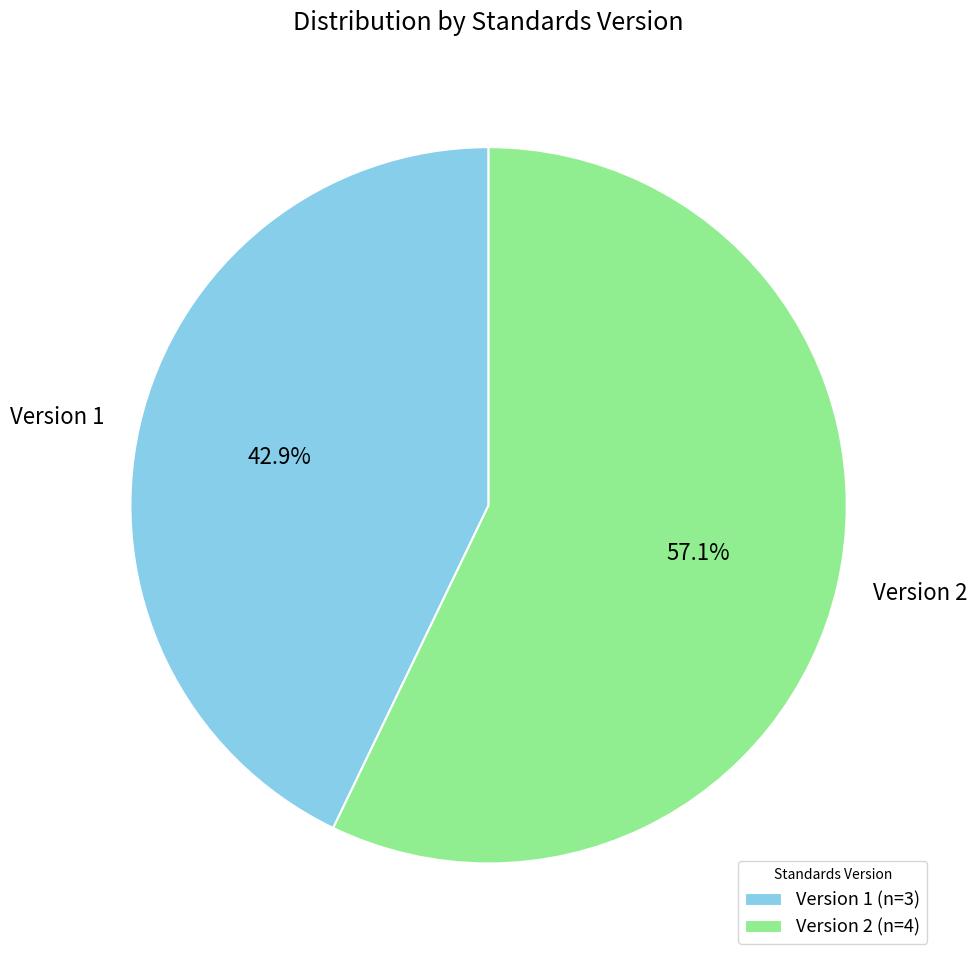

To the nearest percent, what is the difference between the largest and smallest slice percentages?

14%